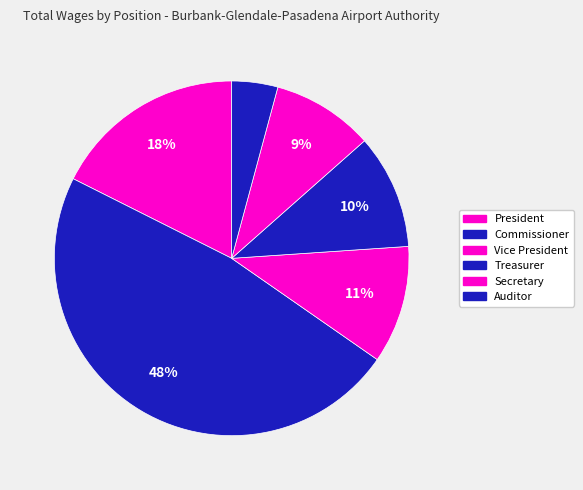

How much of the chart is everything except Auditor?

95.8%